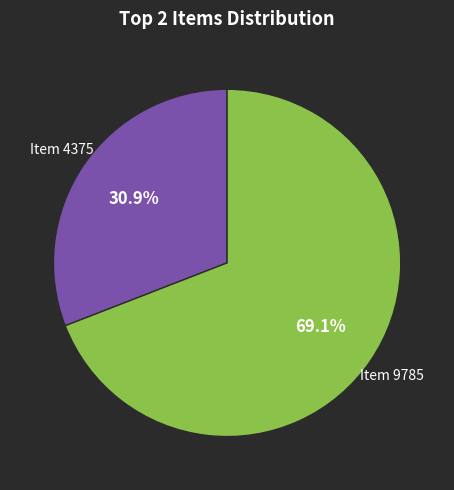

To the nearest percent, what is the average slice percentage?

50%